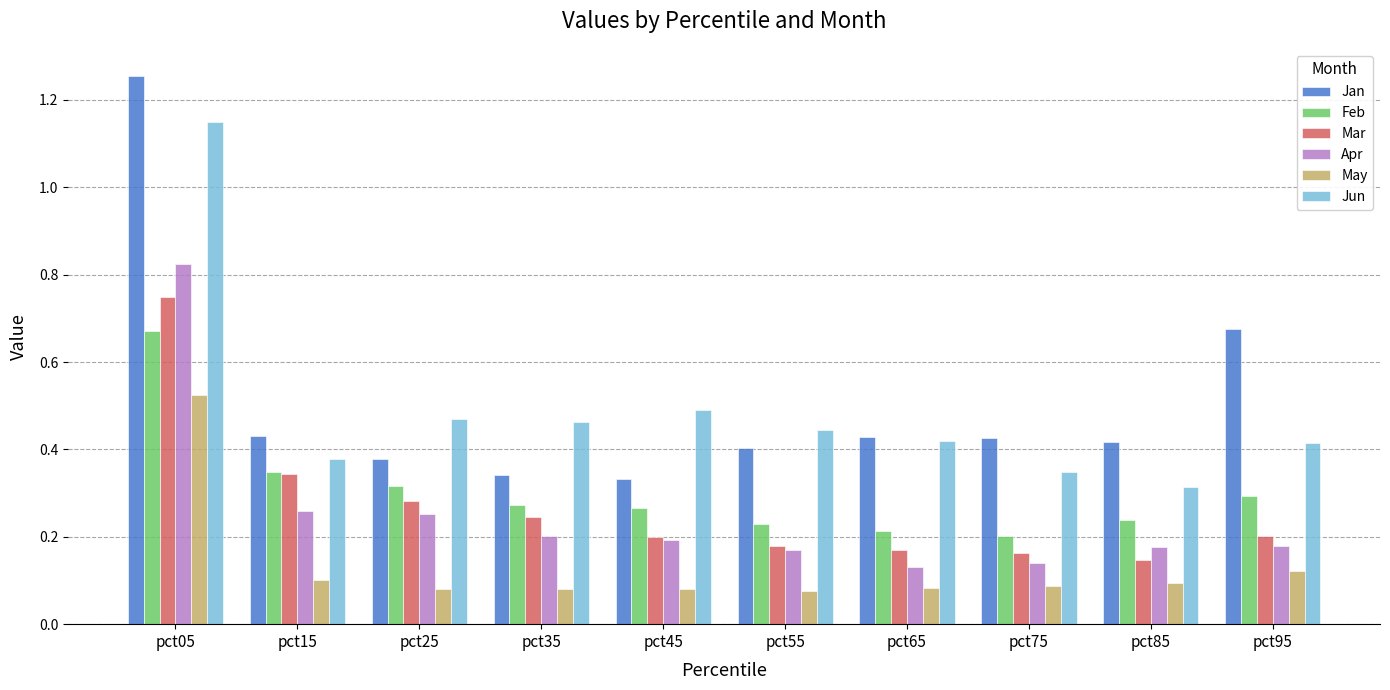

How many May values are between 0 and 1?

10